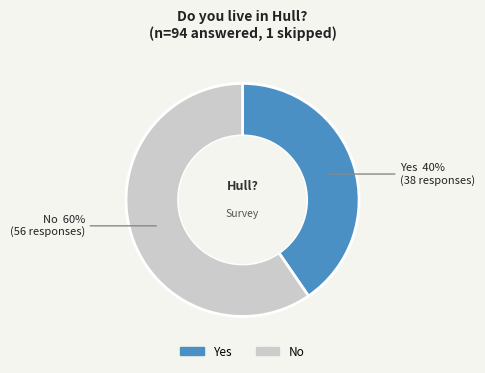

Which slice represents more than half of the pie?

No